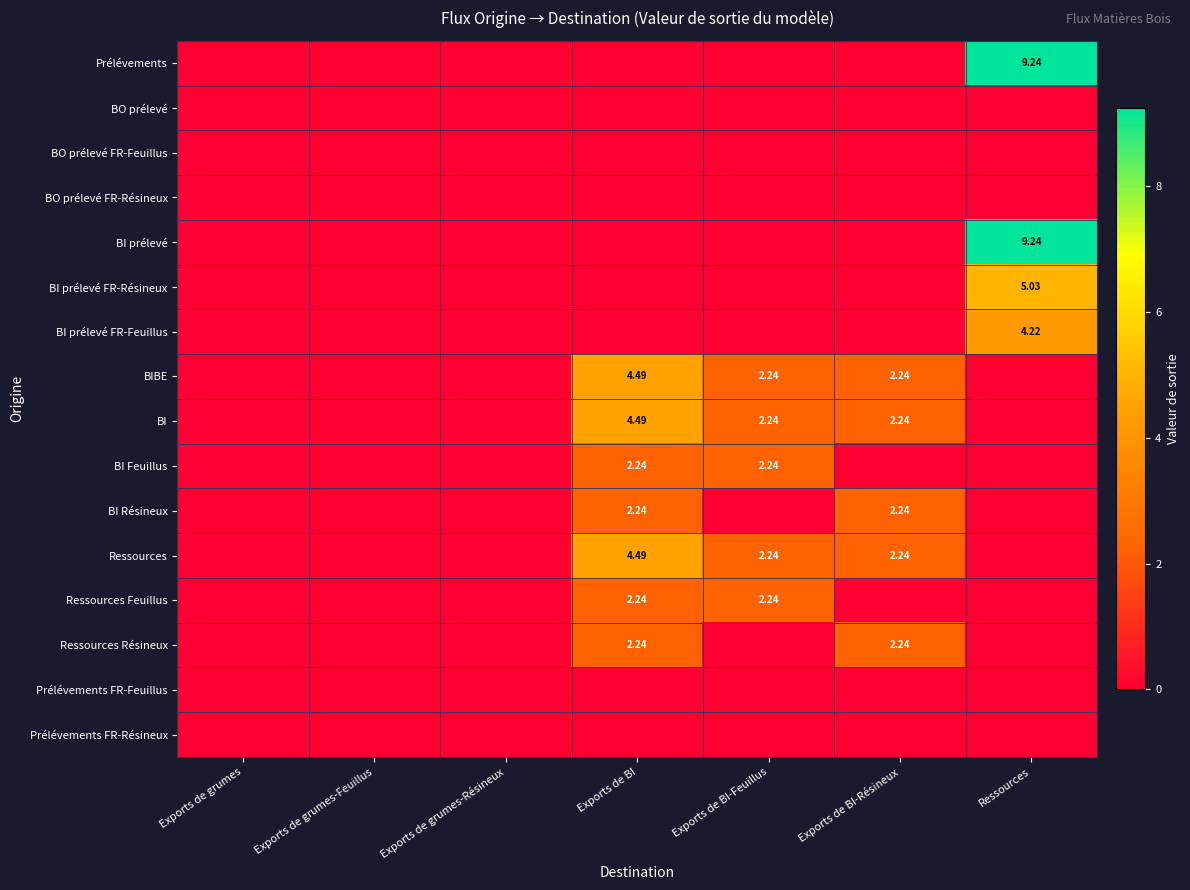

Count the number of data series in this chart.

16